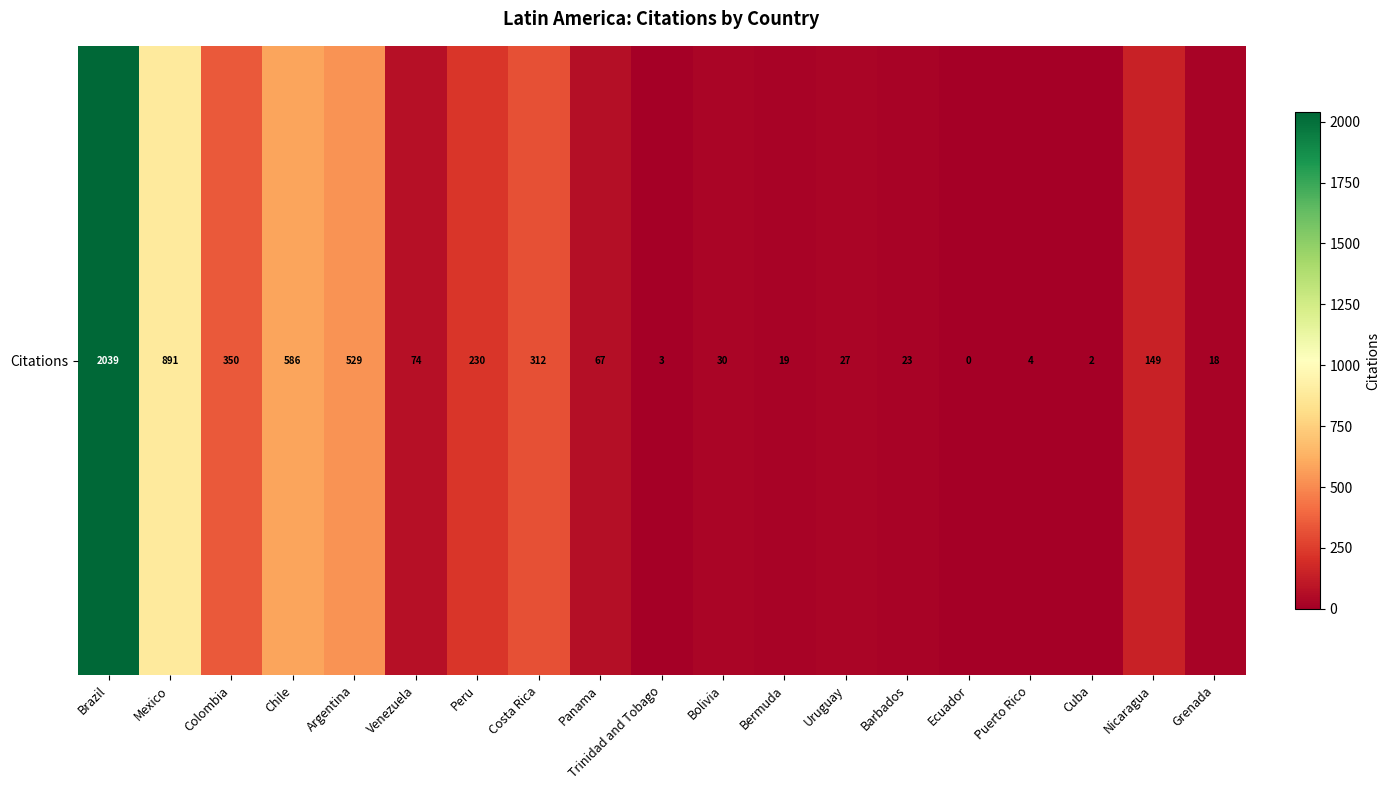

The chart shows a value of 30 at Bolivia. True or false?

True